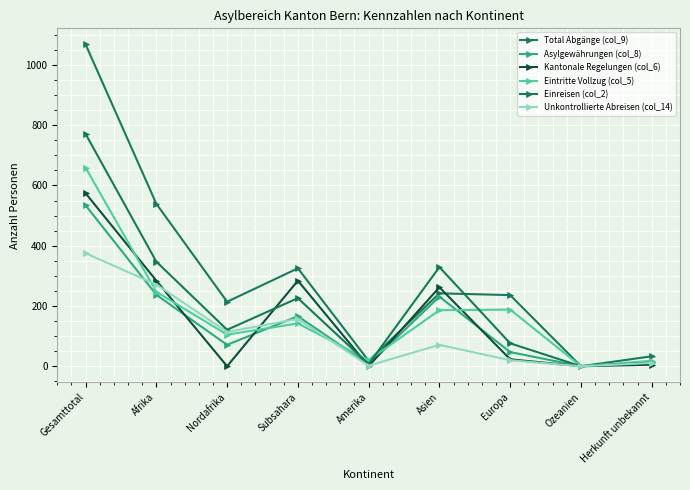

What position from the right is Asien?

4